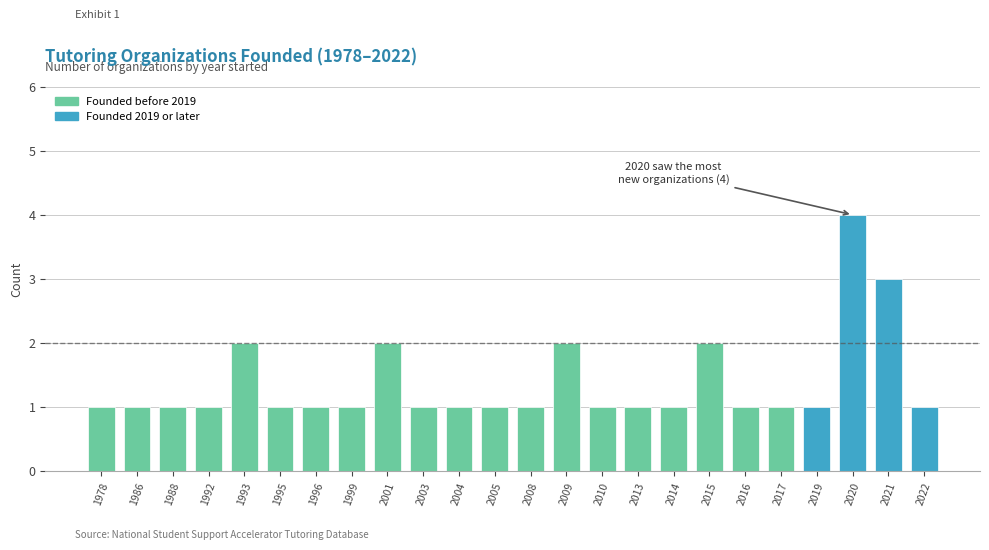

What is the smallest value displayed?

1